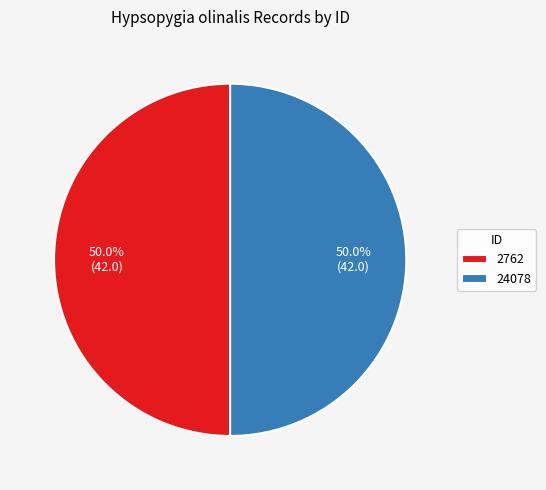

To the nearest percent, what percentage of the pie is 24078?

50%